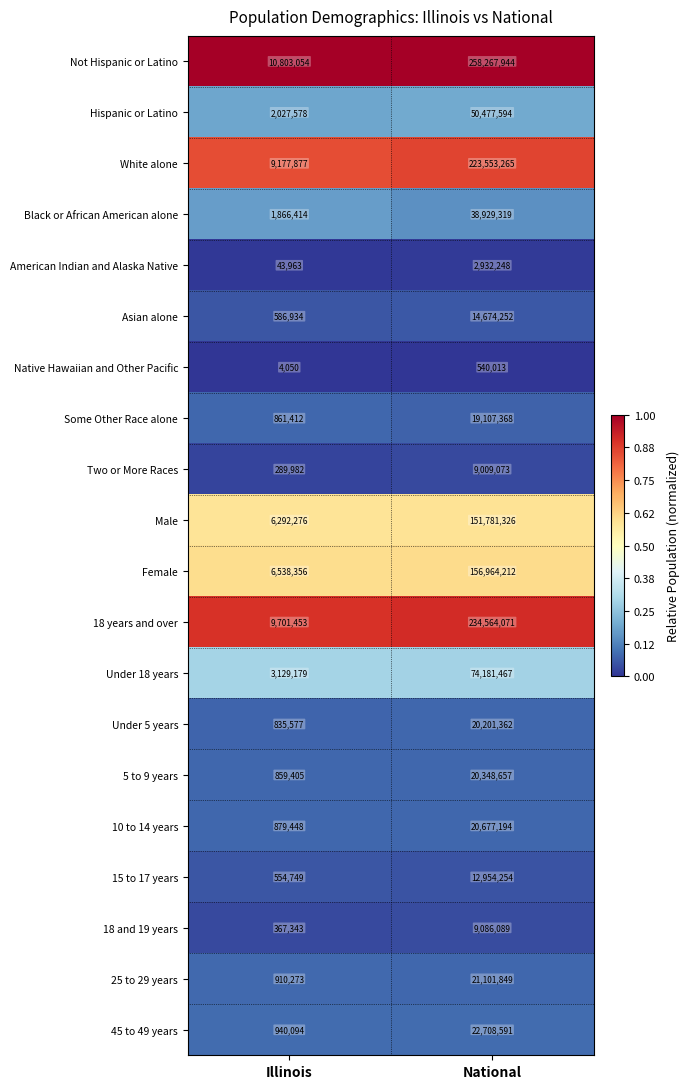

Which series changed the most between Illinois and National?

Not Hispanic or Latino